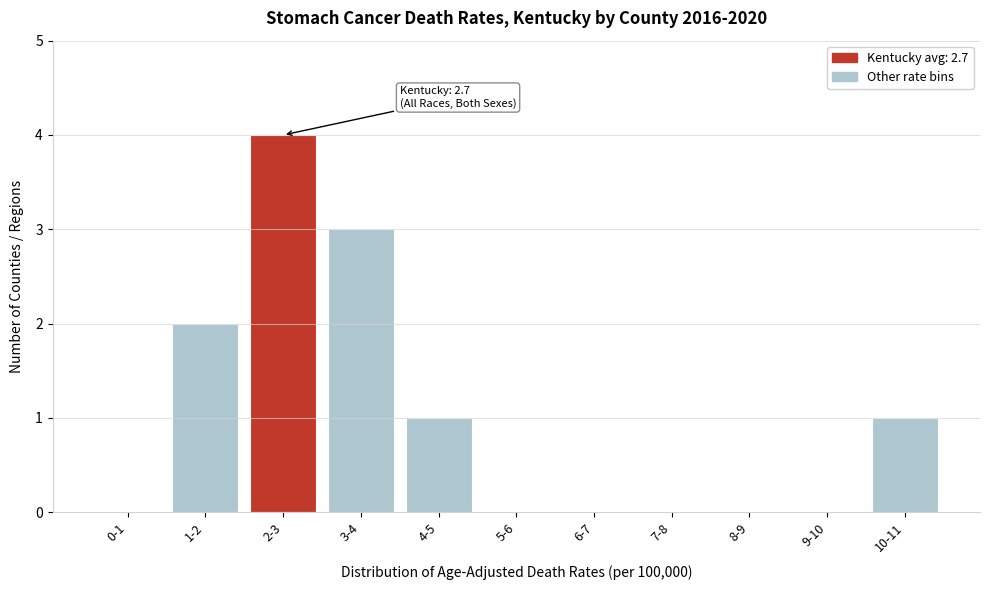

Reading right to left, transcribe all the data shown in this chart.

10-11=1	9-10=0	8-9=0	7-8=0	6-7=0	5-6=0	4-5=1	3-4=3	2-3=4	1-2=2	0-1=0